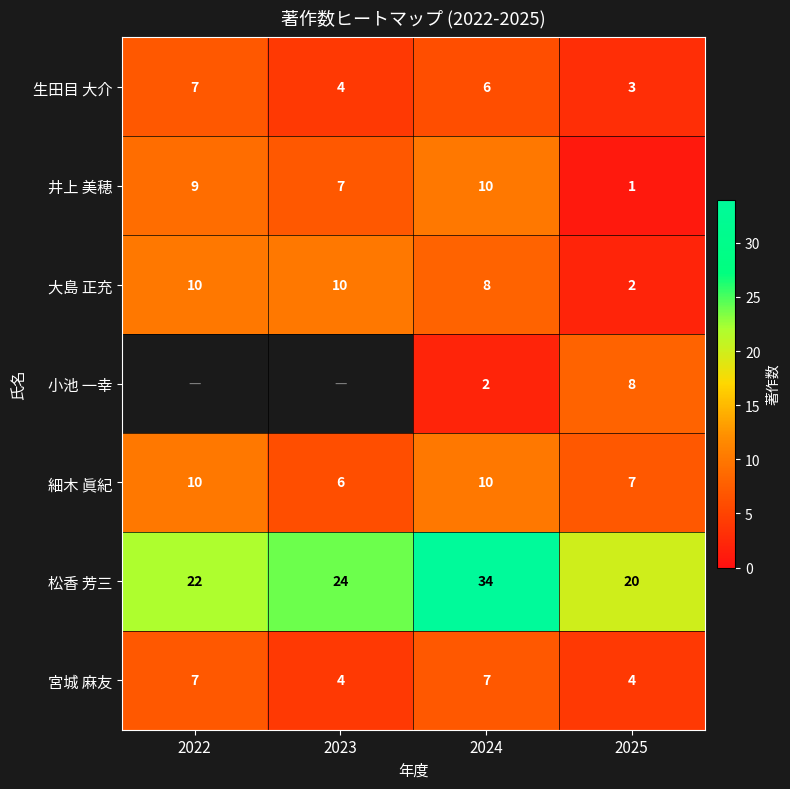

Count the 井上 美穂 values in the range 7 to 10.

3